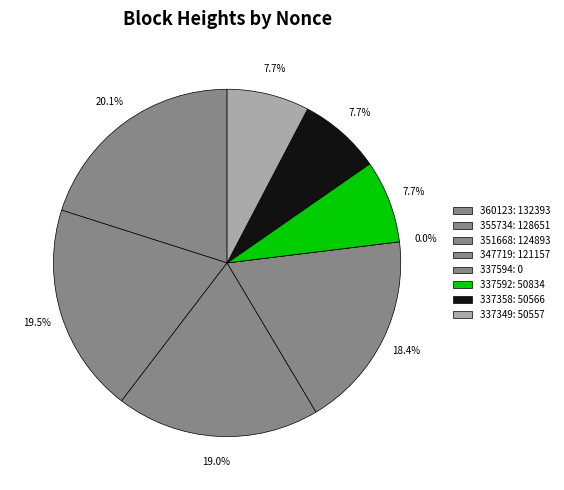

What is the change in value from 360123 to 355734?

-3742